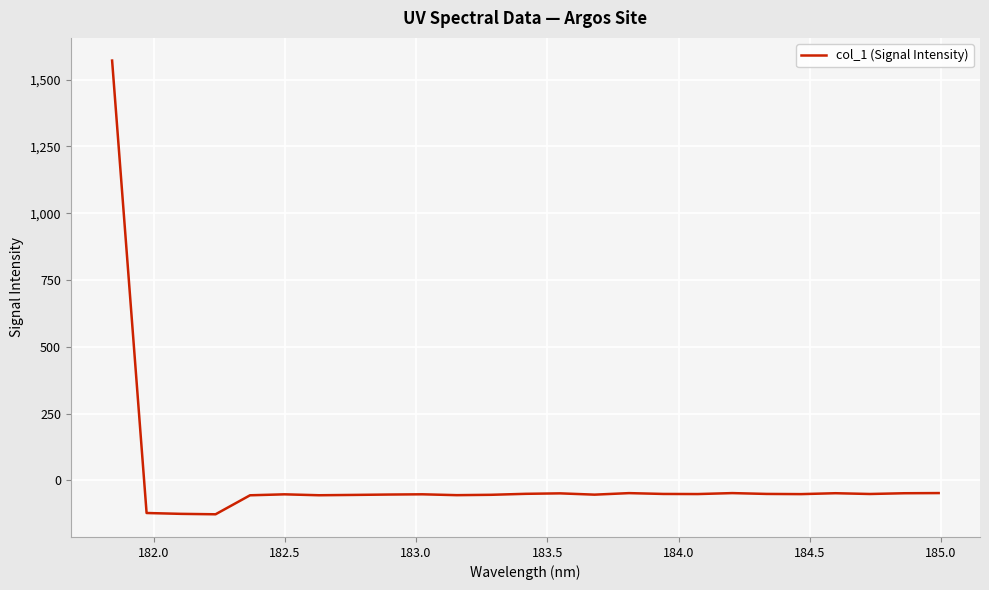

How many positive values are there?

1